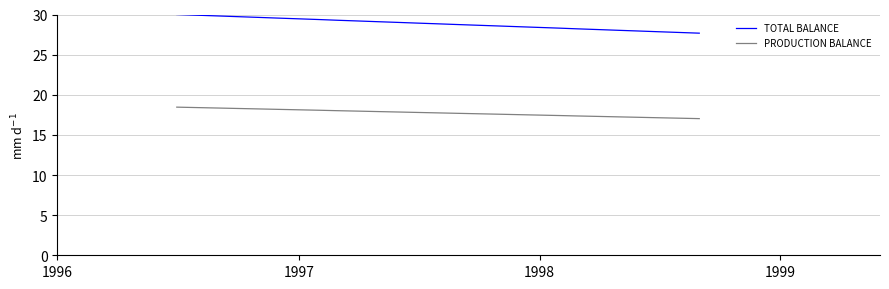

Which series has the largest total across all categories?

TOTAL BALANCE